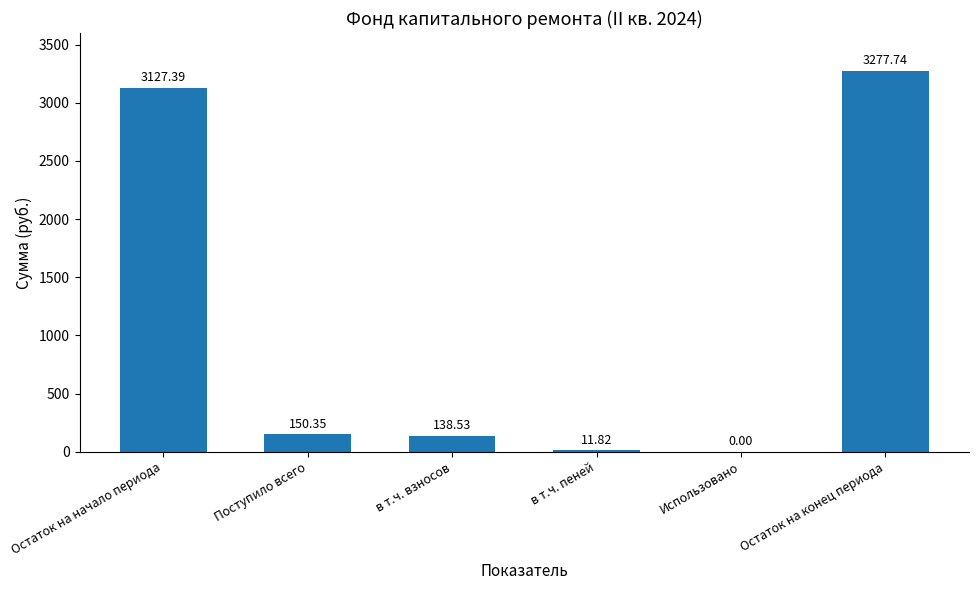

Is it true that the value at в т.ч. взносов is 138.5?

True